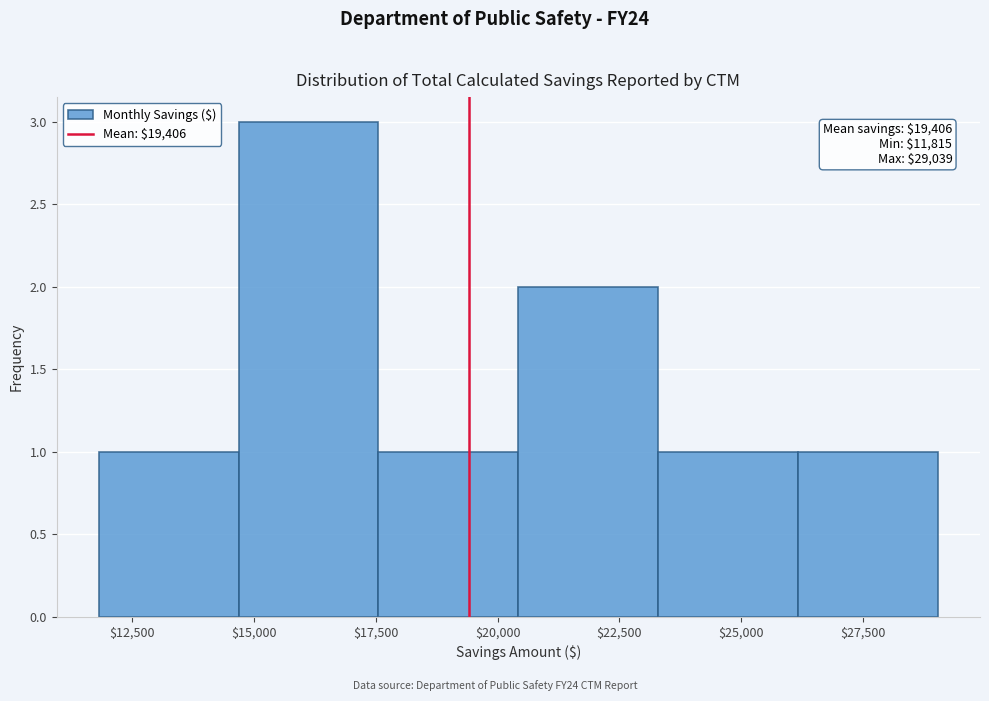

Which range on the x-axis has the tallest bar?

14500 to 17500